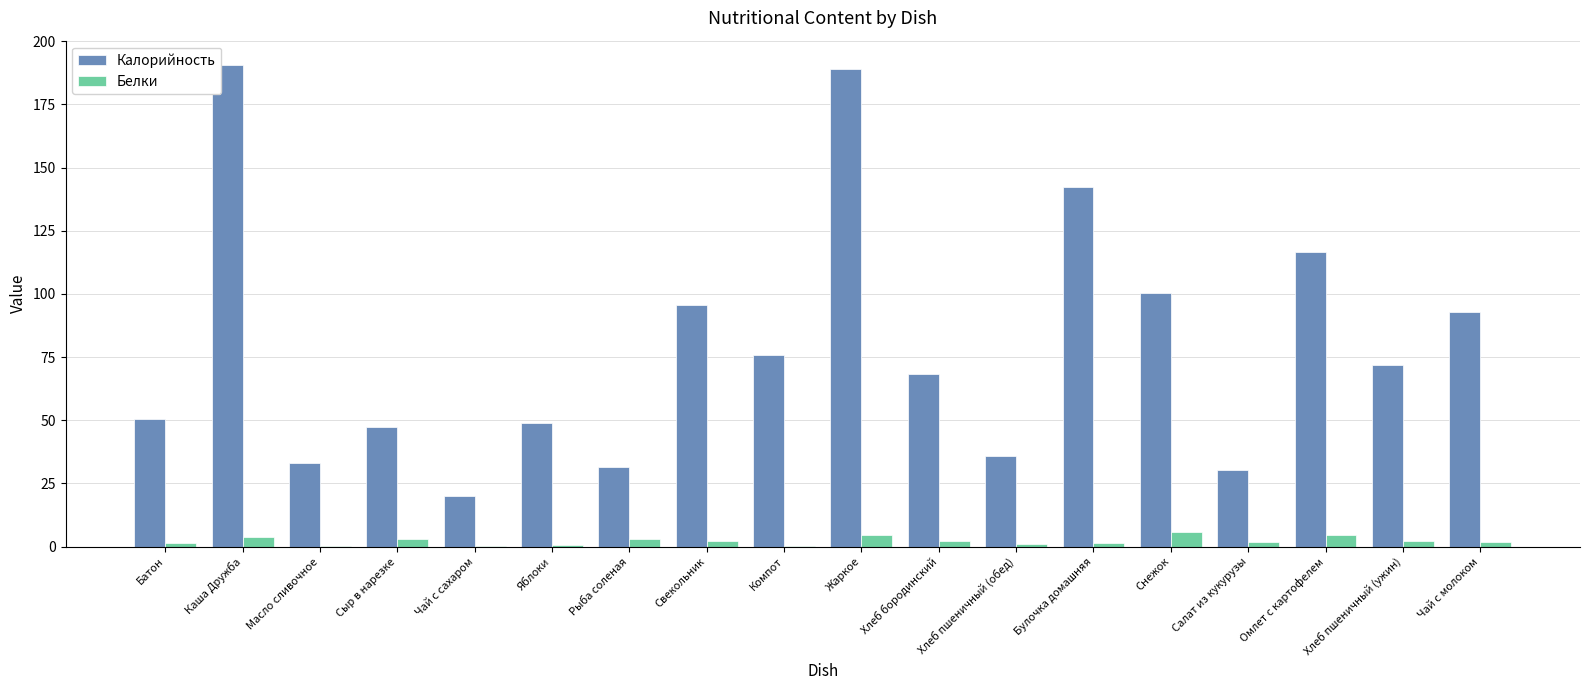

How many series are shown in this chart?

2